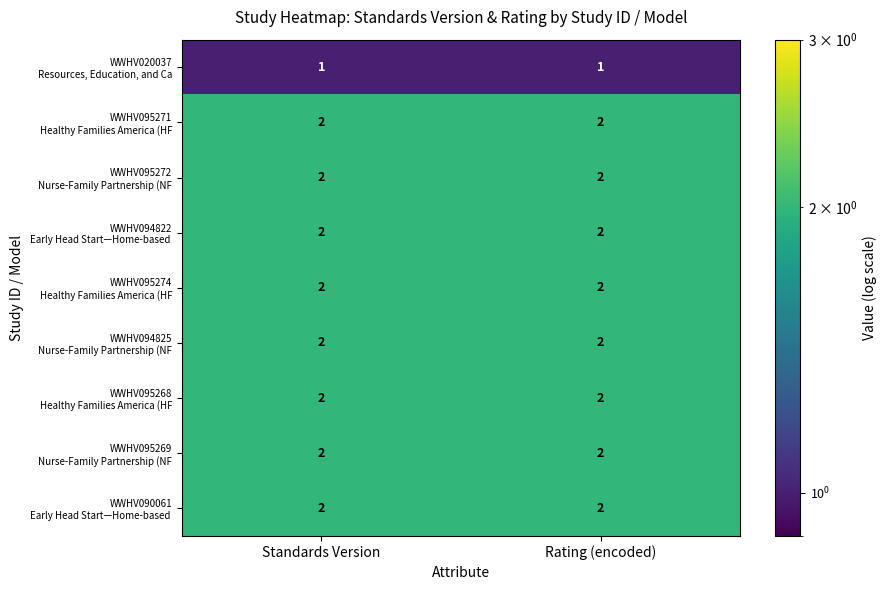

What is the total value across all series at Rating (encoded)?

17